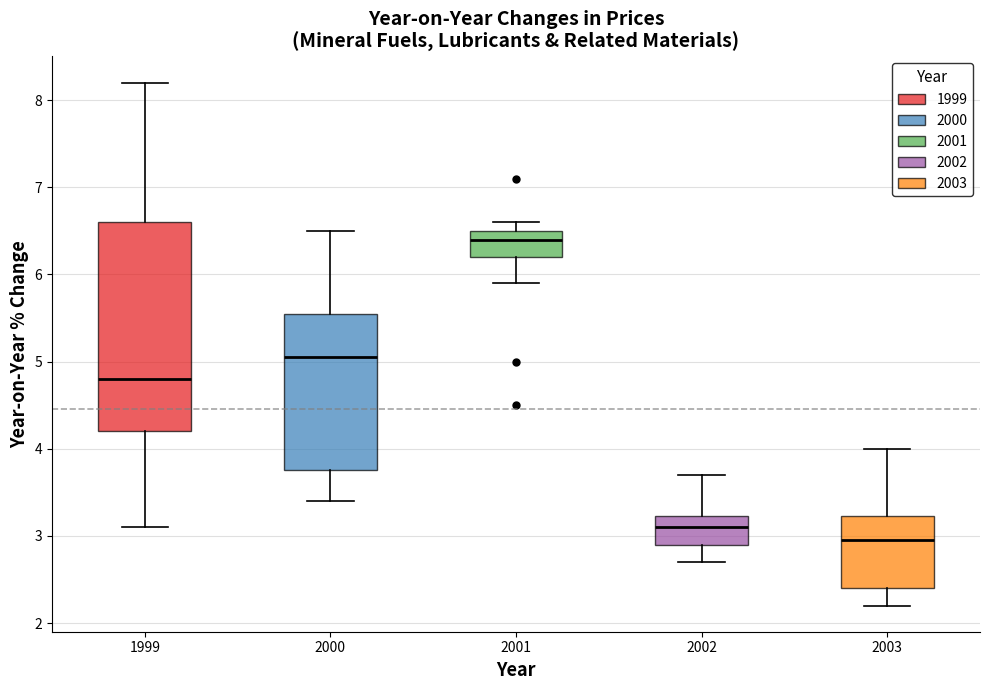

Comparing the boxes themselves (not the whiskers), which one is the tallest?

1999